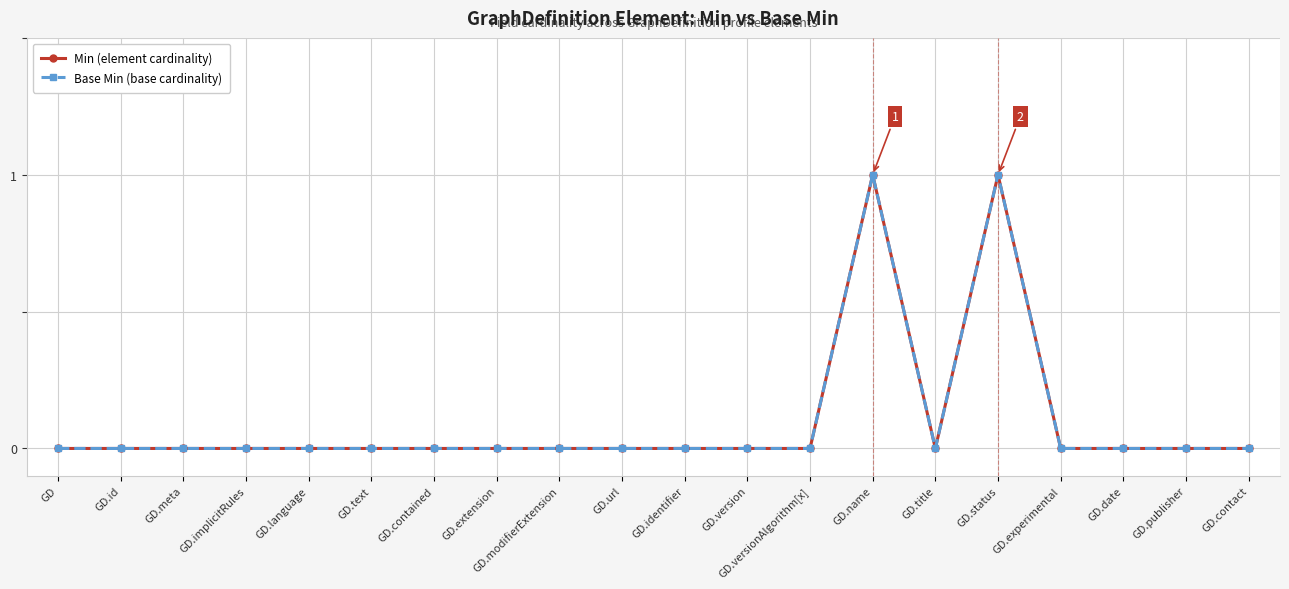

Does the chart have visible grid lines?

Yes